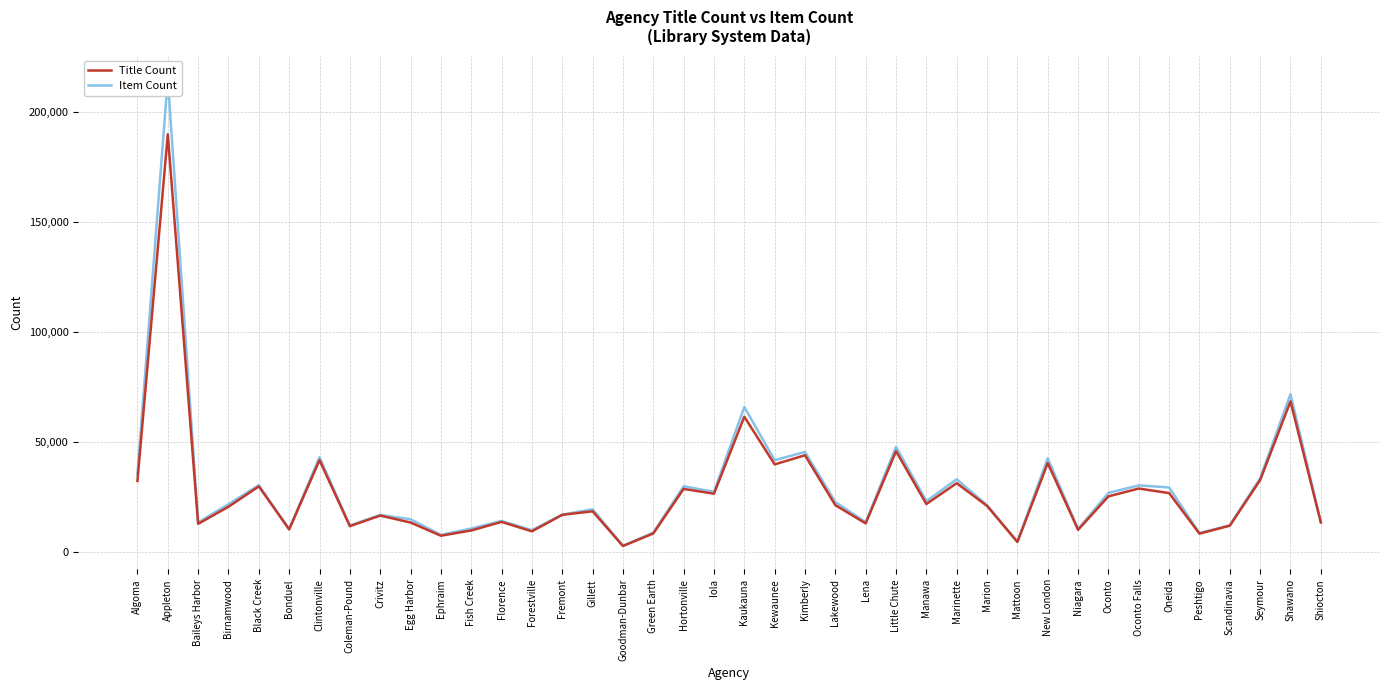

What is the label of the 29th point from the right?

Fish Creek